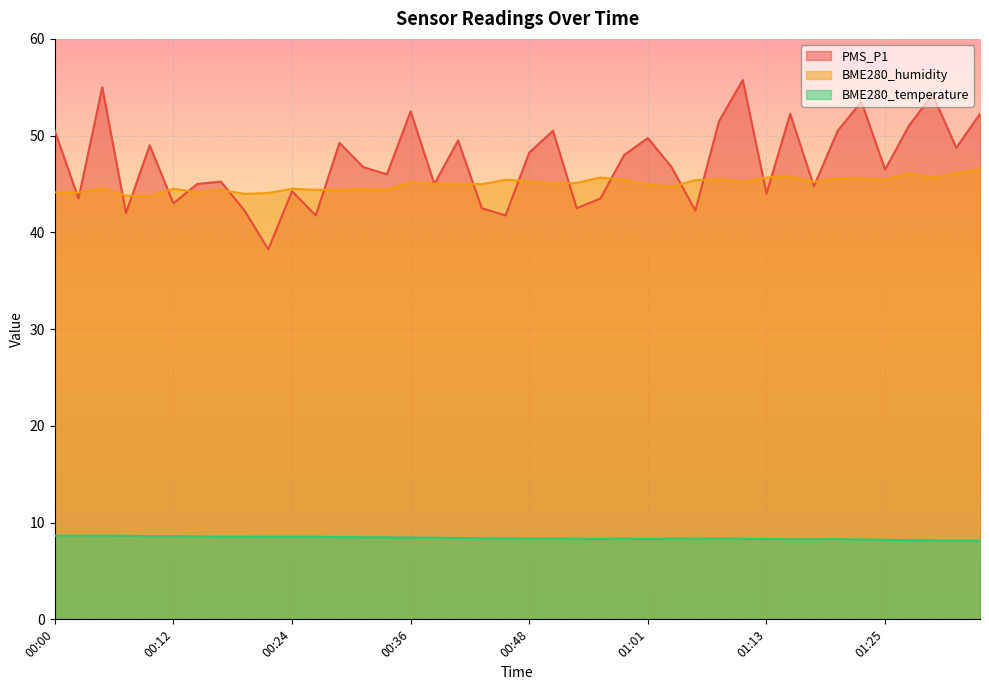

What is the total value across all series at 00:27?

94.7